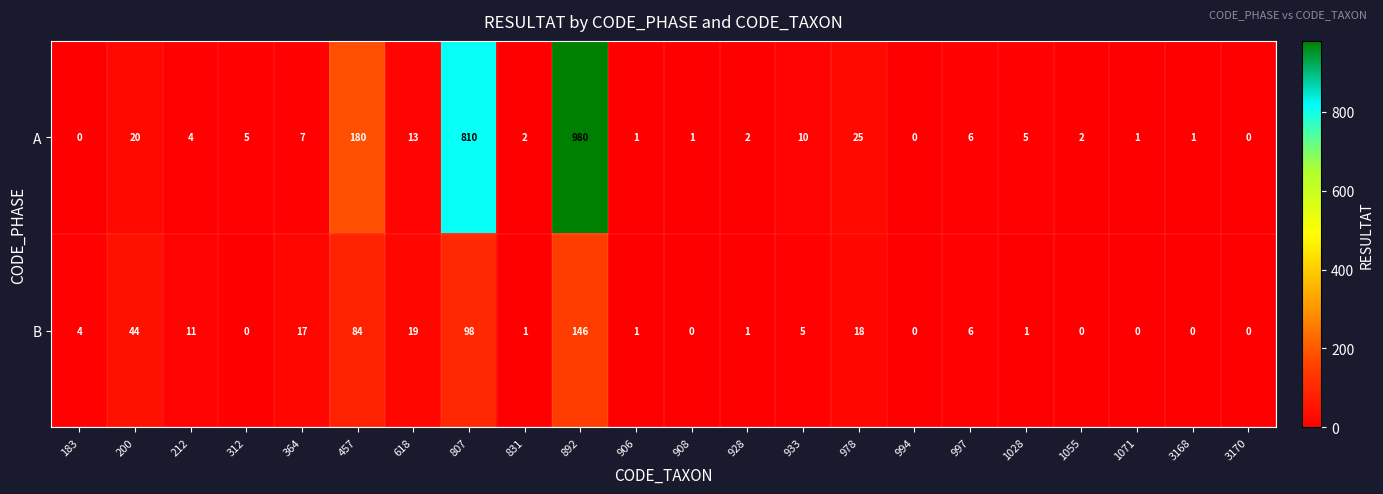

Where is B nearest to the value 73?

457